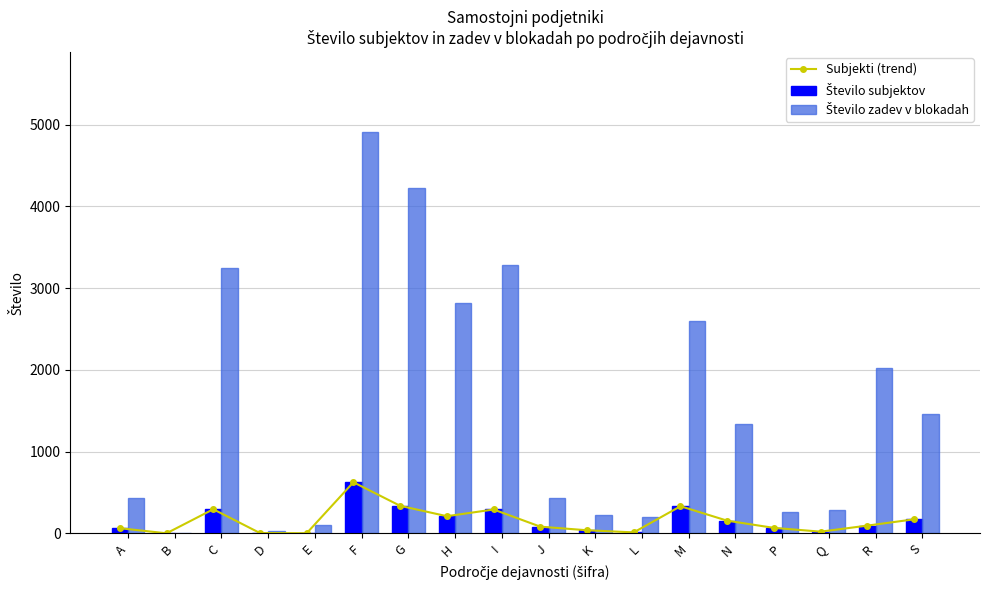

At which label is Subjekti (trend) closest to 313?

C